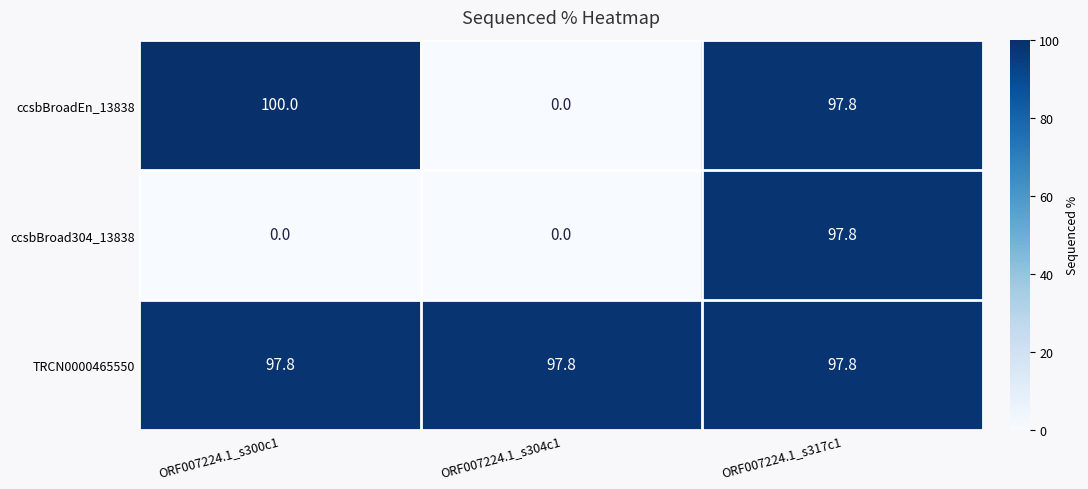

Rank the series by their average value, from lowest to highest.

ccsbBroad304_13838, ccsbBroadEn_13838, TRCN0000465550